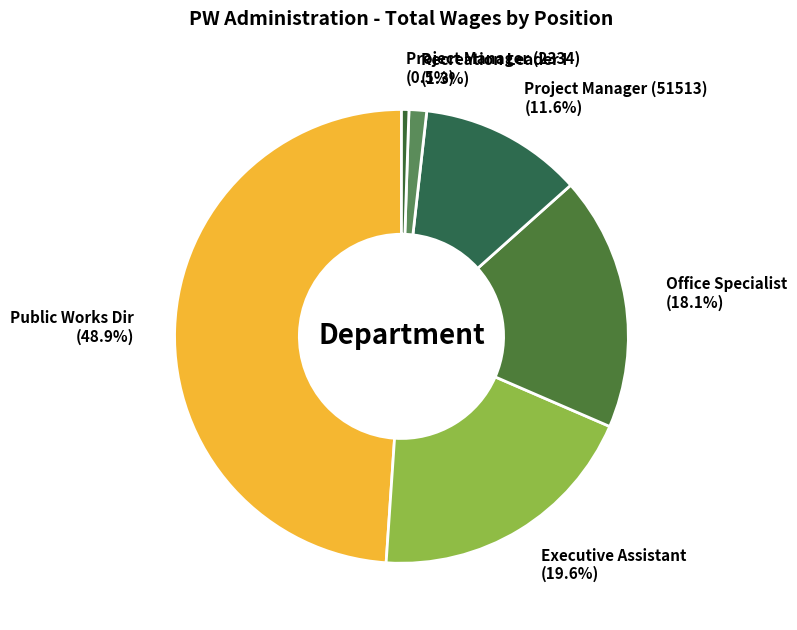

What is the total percentage of Office Specialist (18.1%) and Project Manager (51513) (11.6%)?

29.7%